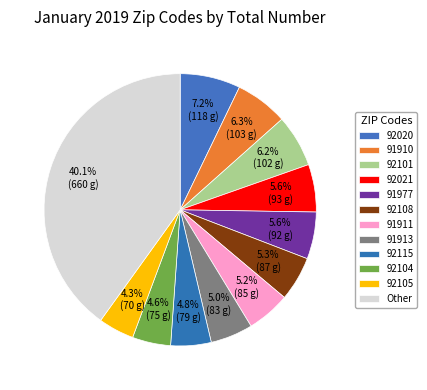

The 91911 slice represents 12% of the pie. True or false?

False